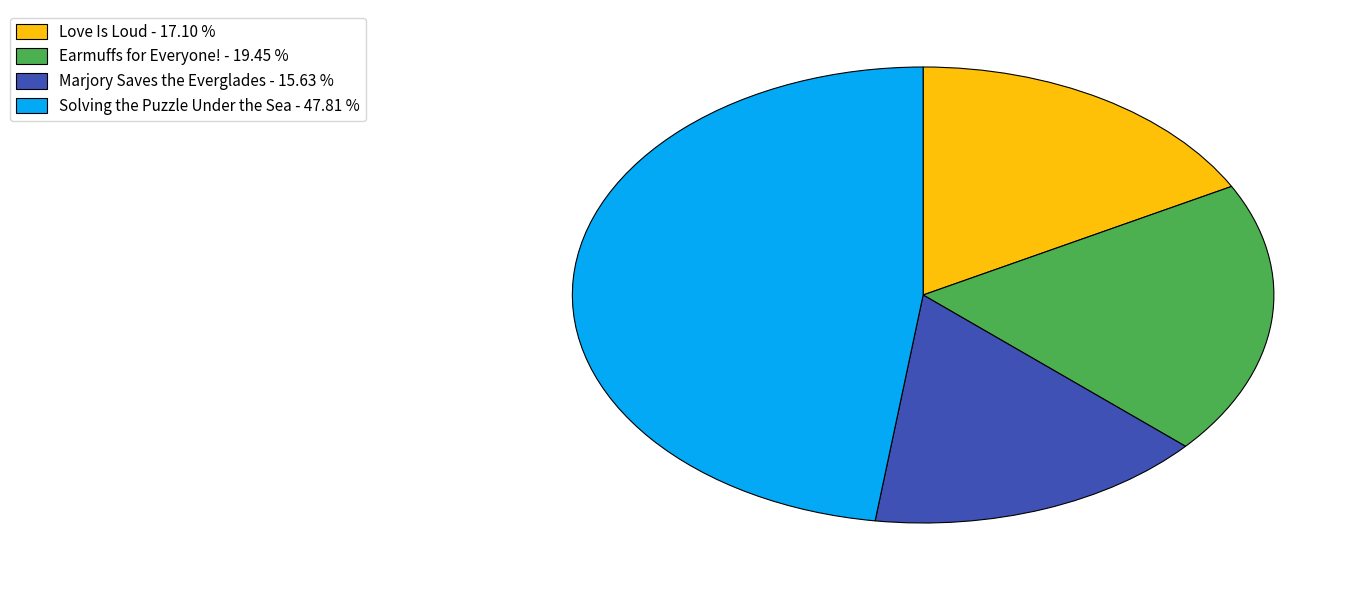

How many slices are in this pie chart?

4